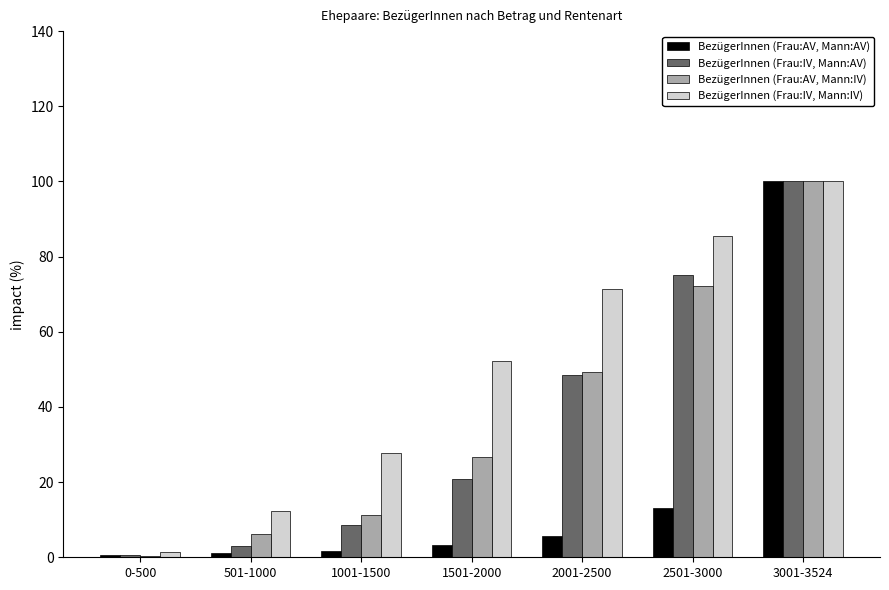

Does the chart contain stacked bars?

No